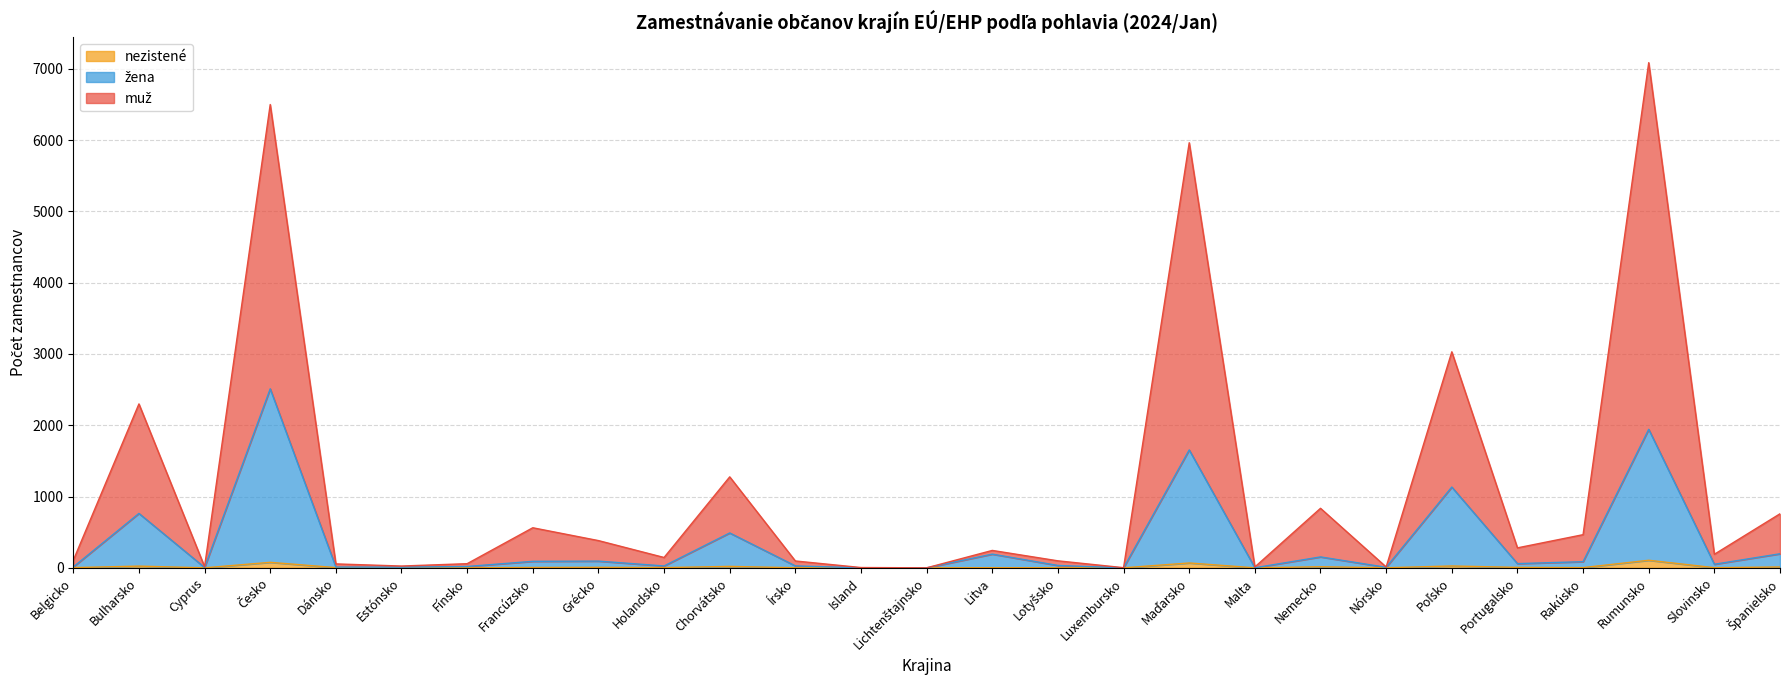

How many values in the žena series exceed 50?

13